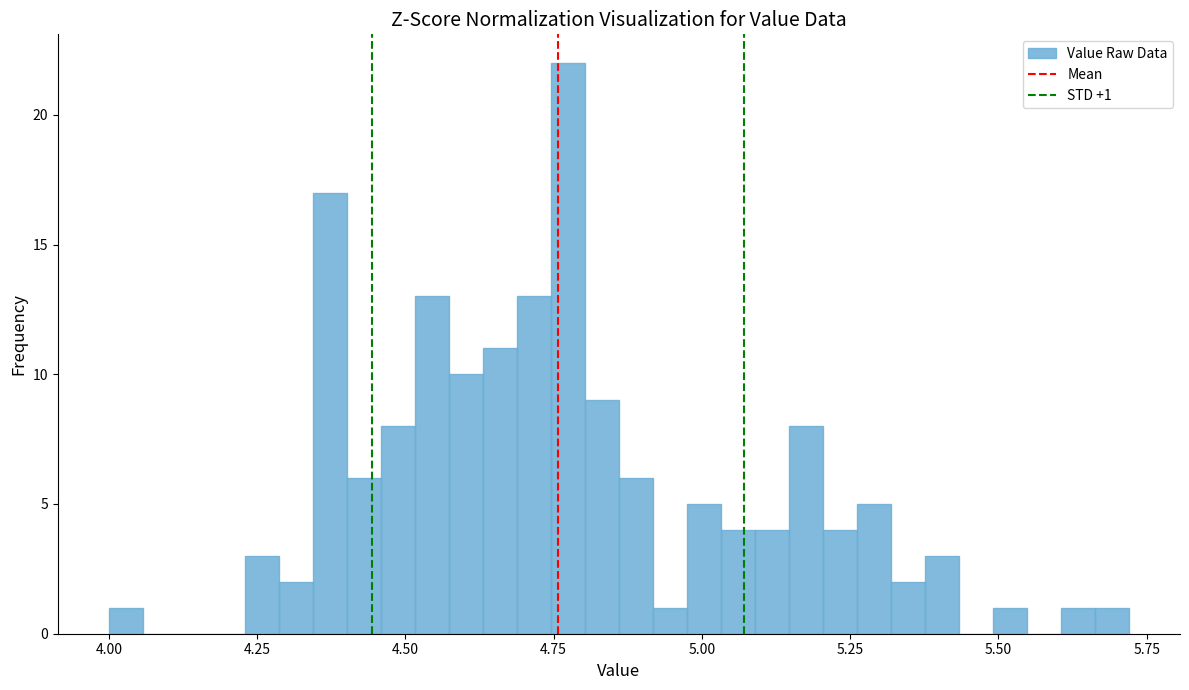

Around what value on the x-axis is the tallest bar? Give the approximate position of its centre, as read against the axis.

4.75